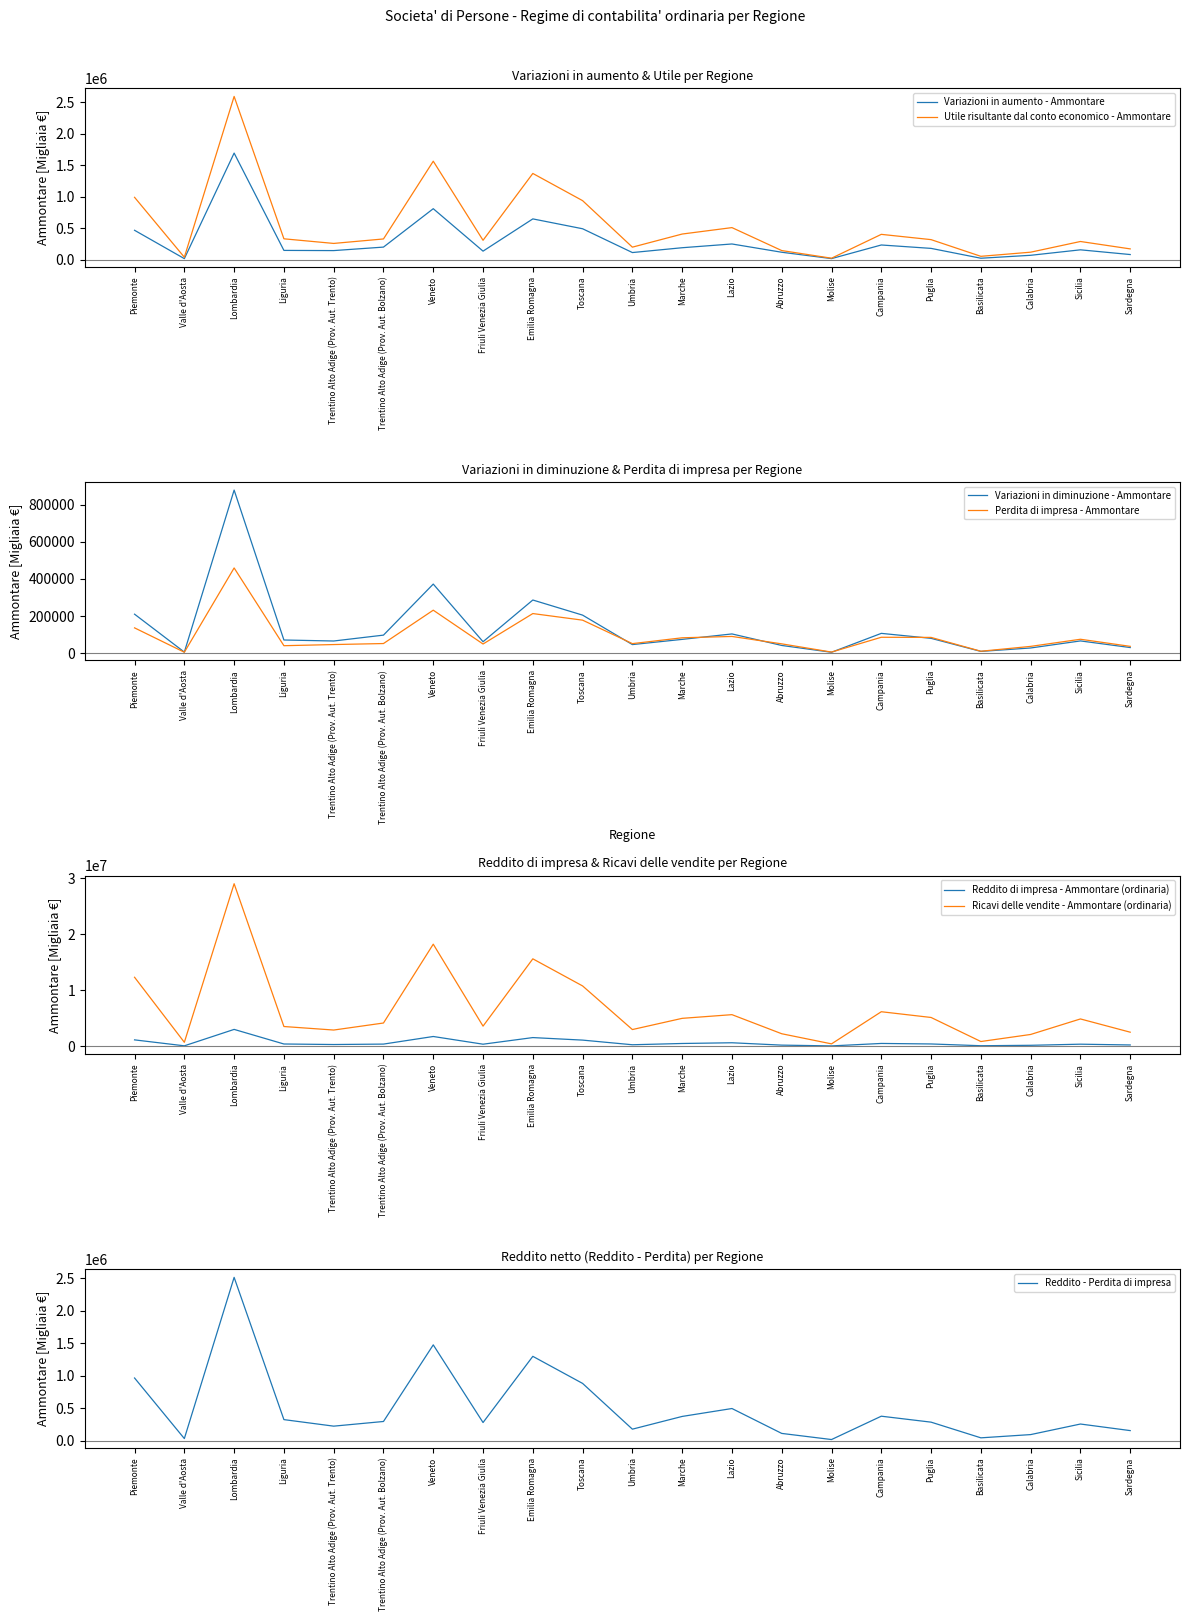

Which series changed the most between Abruzzo and Molise?

Ricavi delle vendite - Ammontare